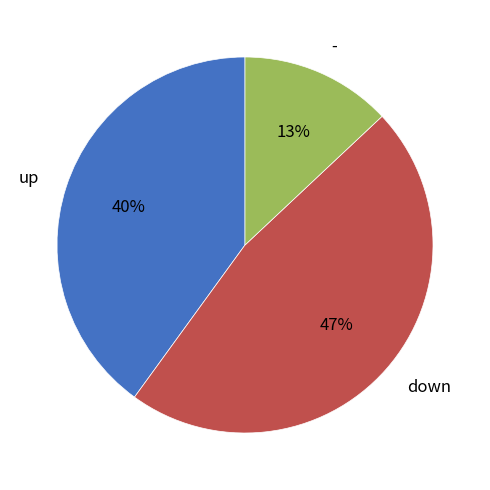

Do - and down together represent more than half of the pie?

Yes